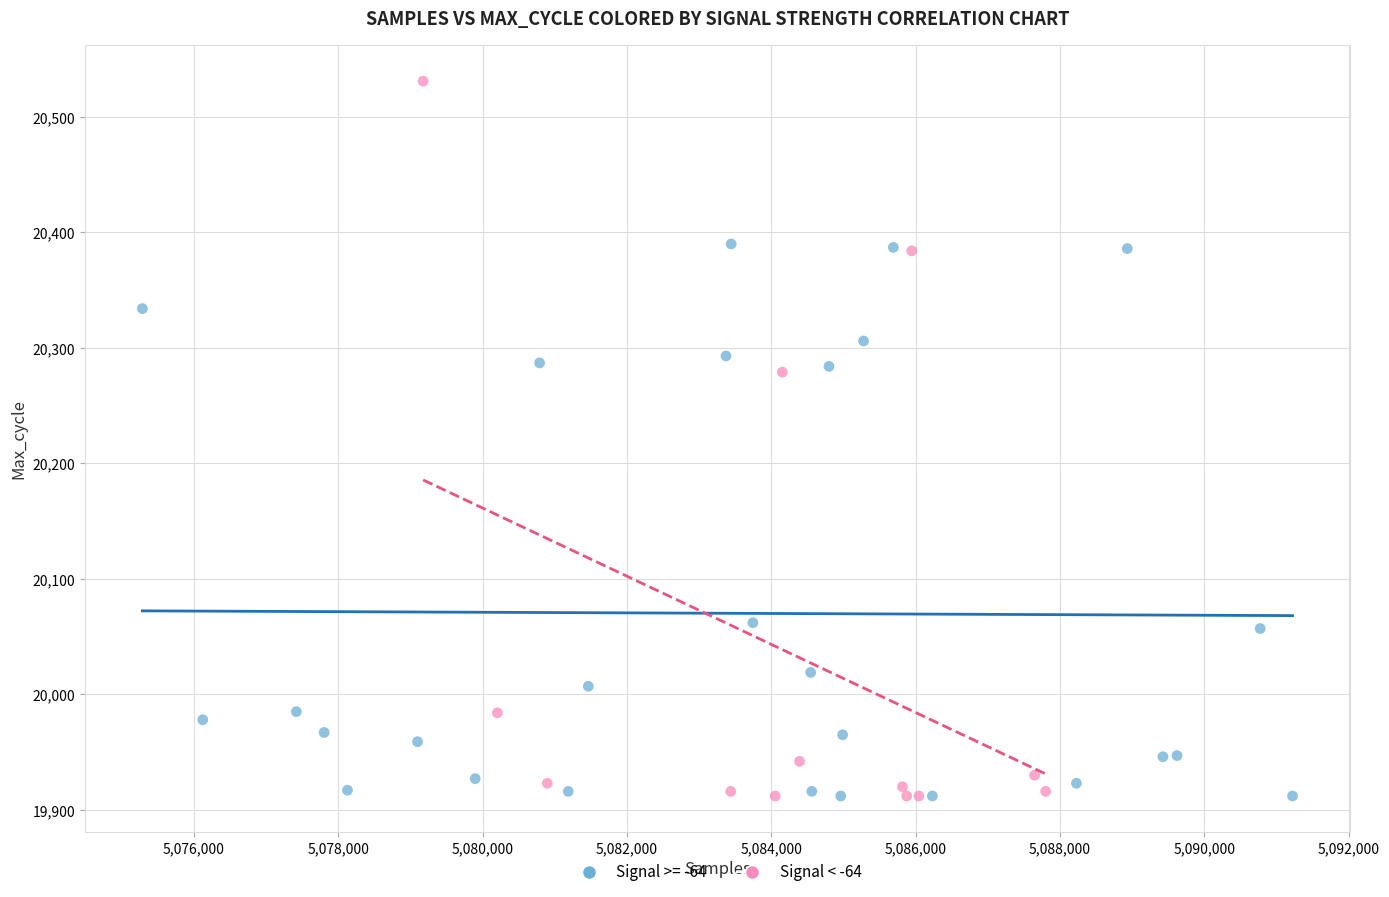

Which series contains the highest Y value?

Signal < -64